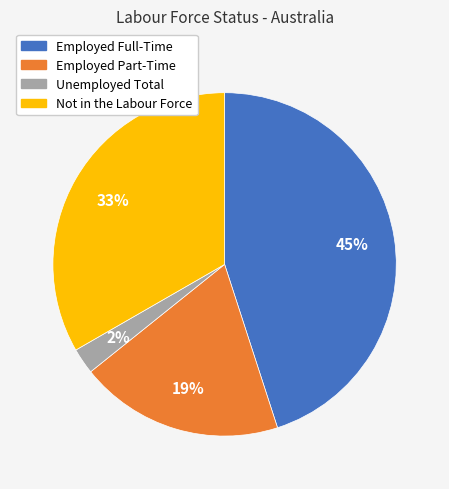

Is the sum of Employed Part-Time and Unemployed Total greater than half?

No